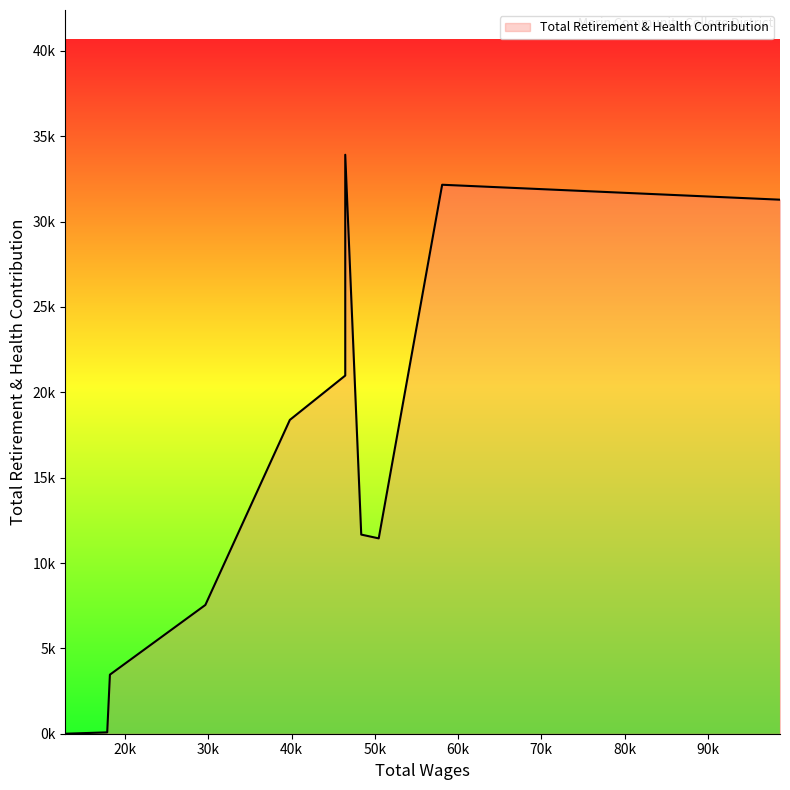

Read the value at 58092.0.

32160